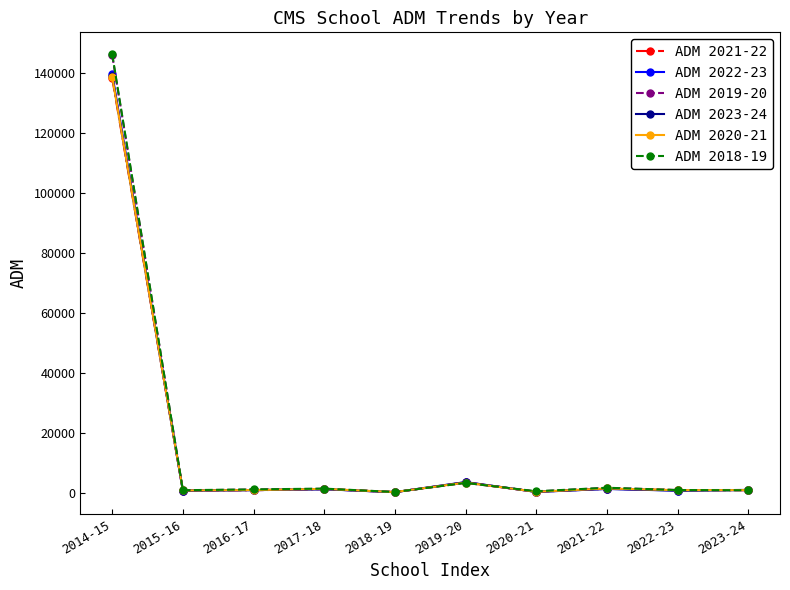

What are all the series names shown in the legend?

ADM 2021-22, ADM 2022-23, ADM 2019-20, ADM 2023-24, ADM 2020-21, ADM 2018-19